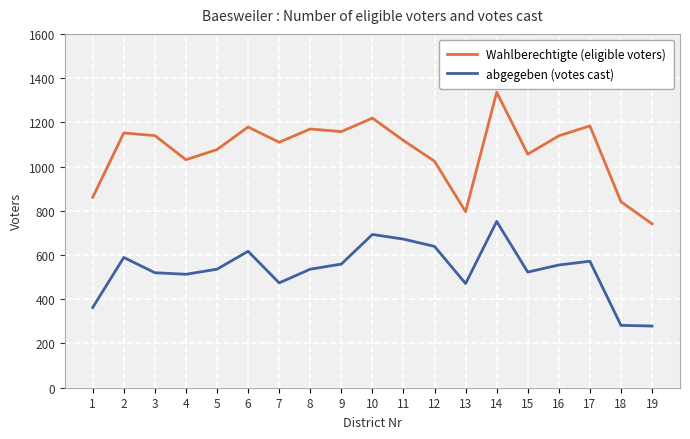

What is the difference between the maximum and minimum values in the Wahlberechtigte (eligible voters) series?

595